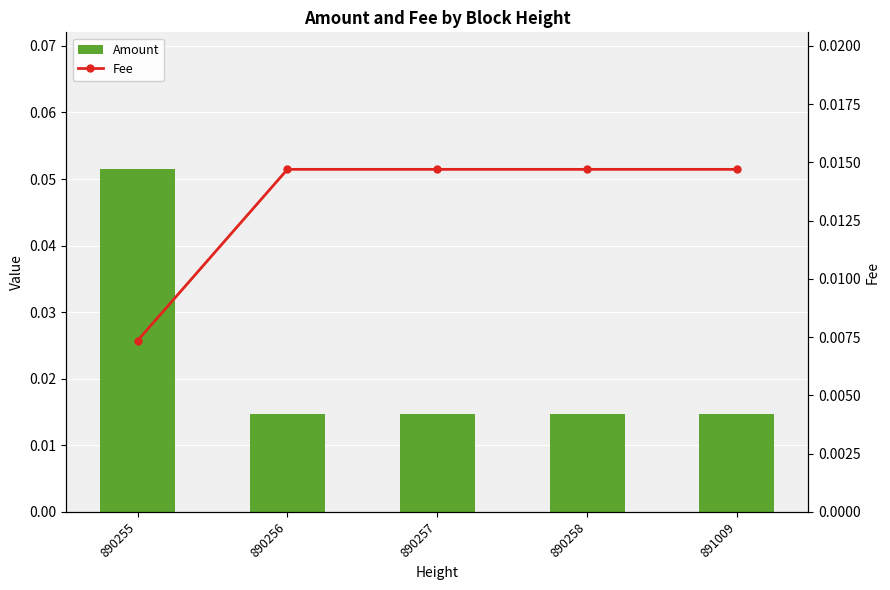

Rank the series by their average value, from highest to lowest.

Amount, Fee